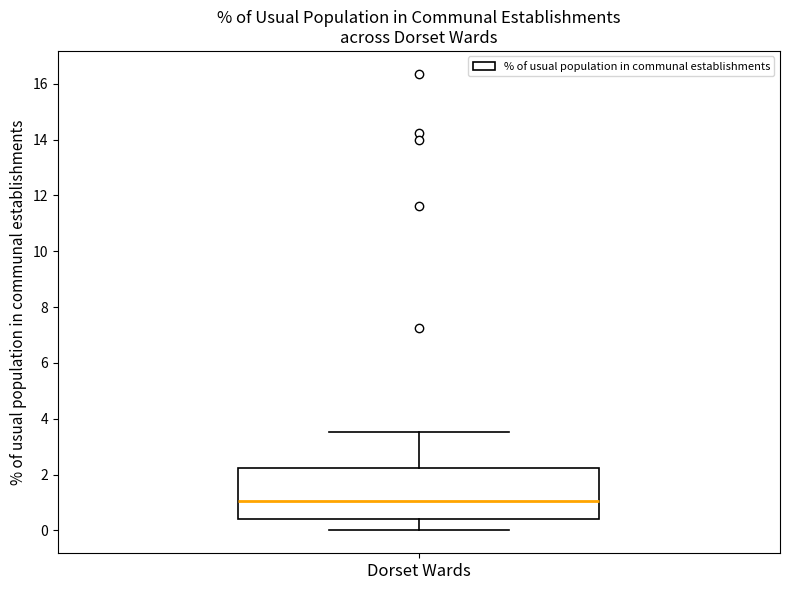

Read this box plot against the y-axis: the position of the median line, the range covered by the box, and the ends of both whiskers. The values are not printed on the chart, so give them approximately, as read against the axis.

median 1.0, box 0.4 to 2.2, whiskers 0.0 to 3.6